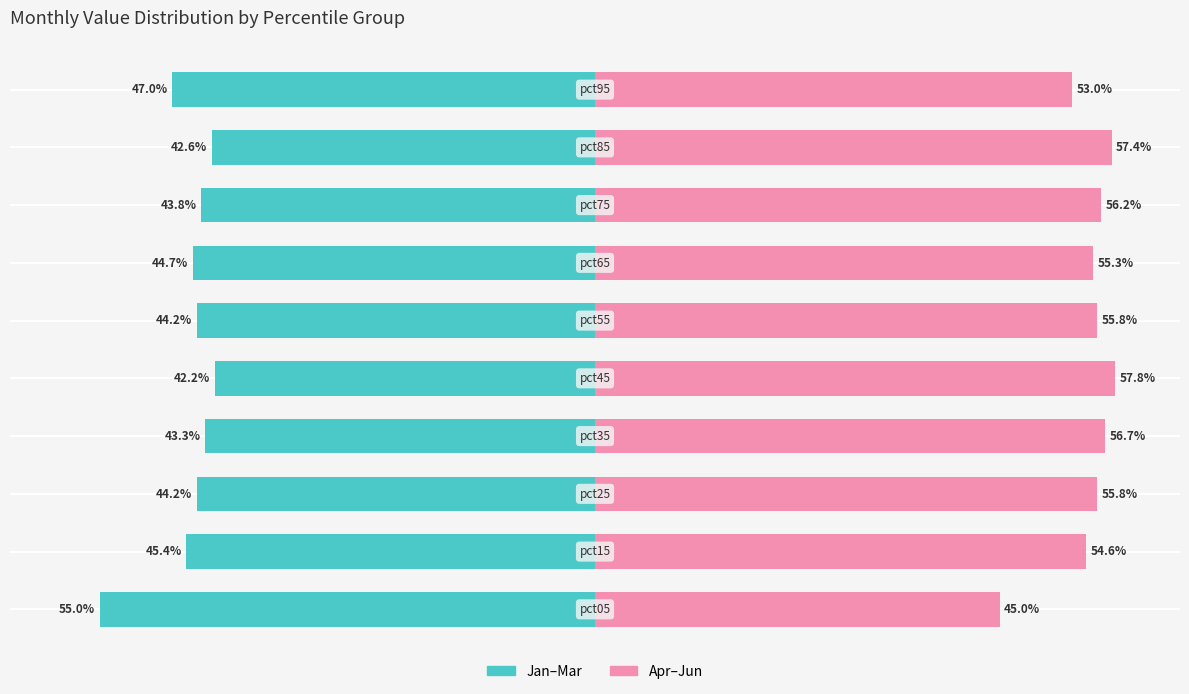

At 6, list the series in order from smallest to largest.

Jan–Mar, Apr–Jun